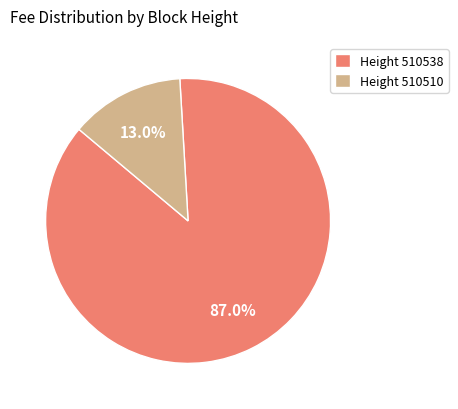

What is the largest slice in the pie chart?

Height 510538